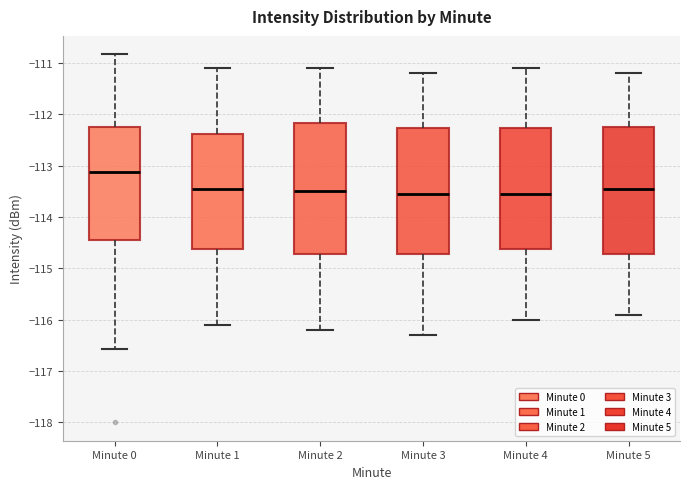

Which box has the highest median line?

Minute 0